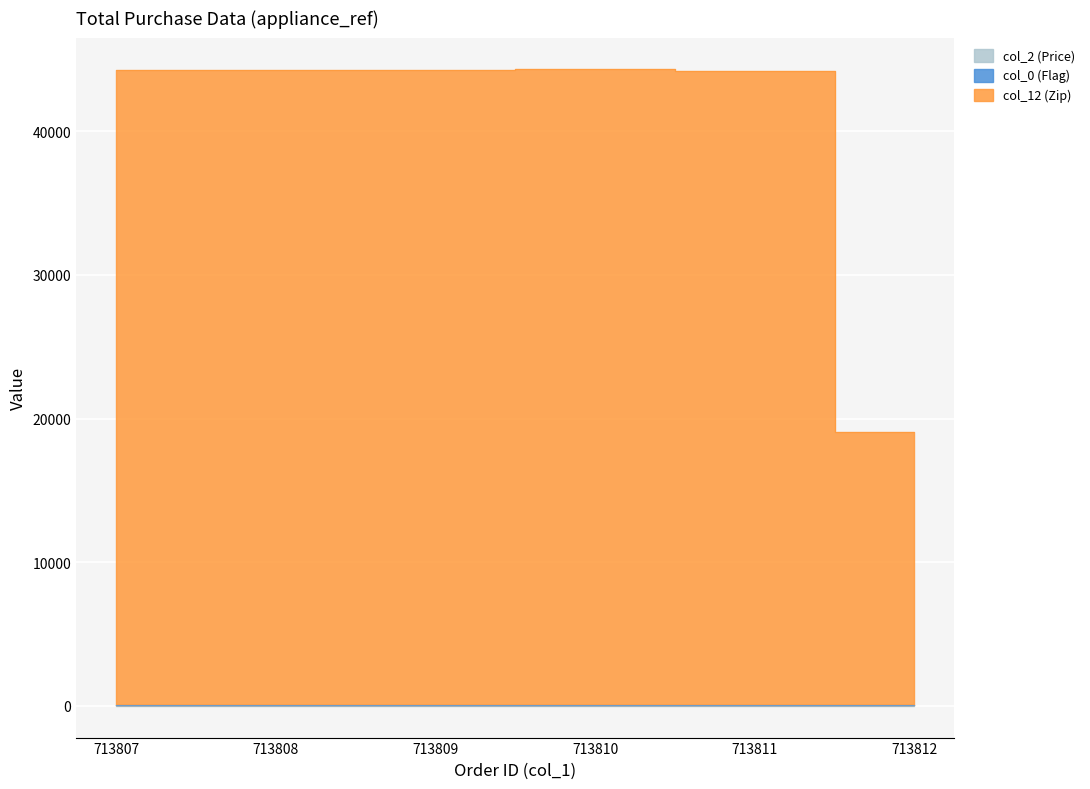

Where does the col_12 (Zip) series first go above 44272?

713807